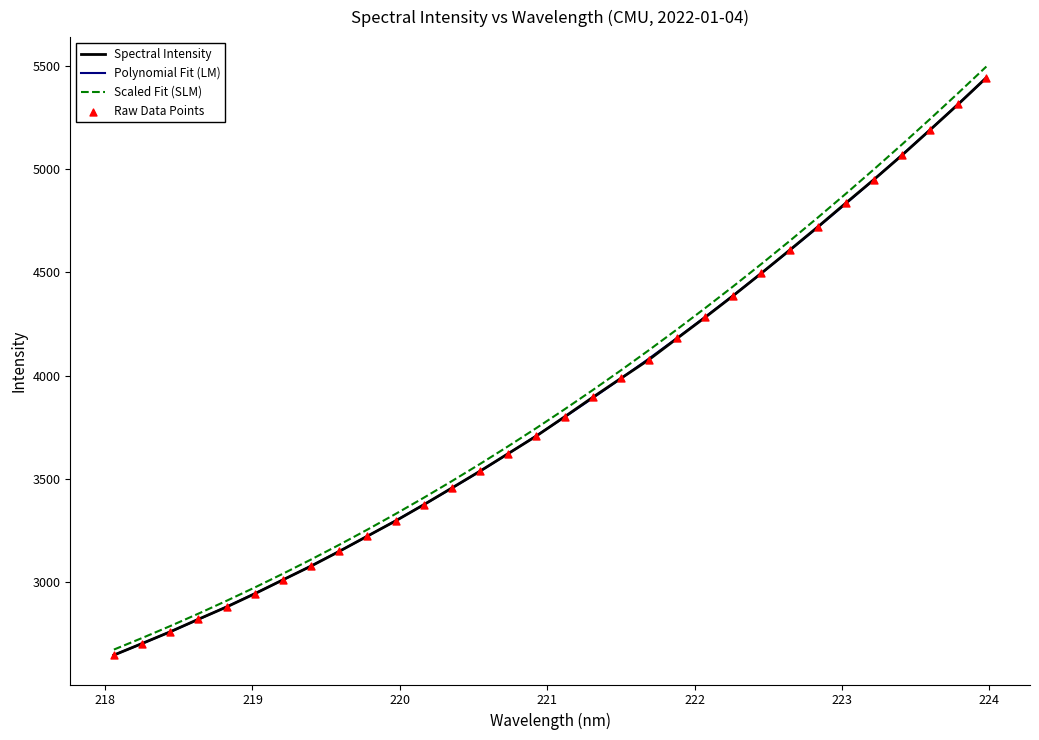

What is the lowest value of the Spectral Intensity series?

2646.9